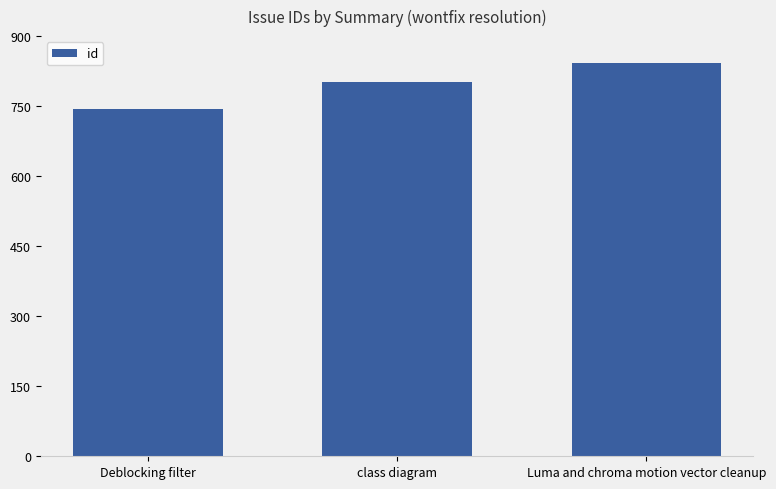

What is the average value?

796